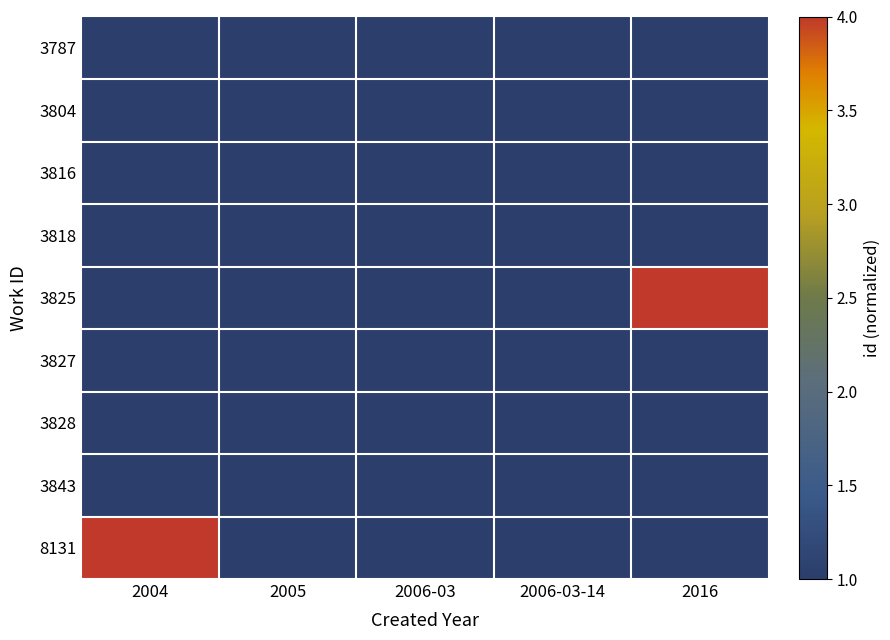

Between 2006-03-14 and 2016, which series saw the biggest shift?

3825